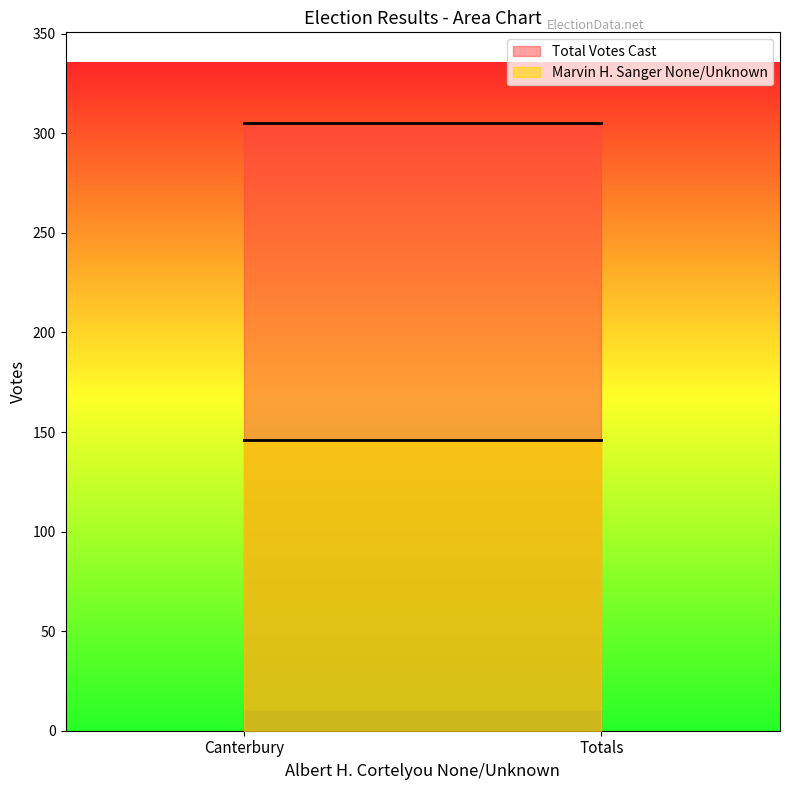

The value of Marvin H. Sanger None/Unknown at Totals is 146. True or false?

True